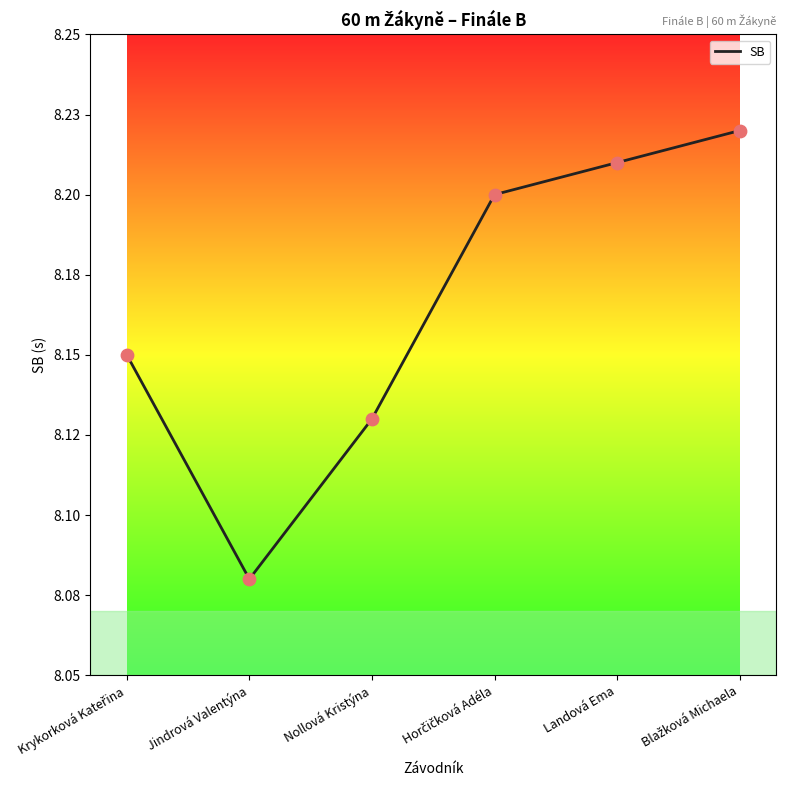

What is the change in value from Nollová Kristýna to Blažková Michaela?

+0.1